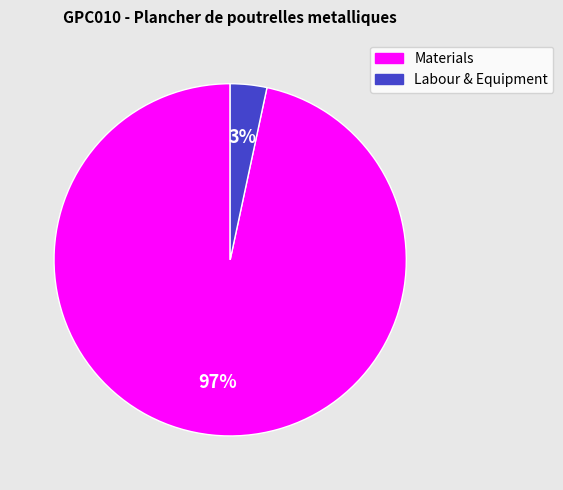

Is there a majority slice in this chart?

Yes